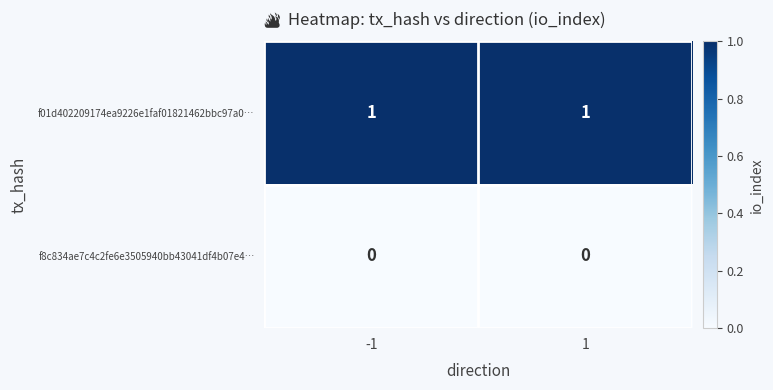

Reading left to right, what are all the values shown in this chart?

f01d402209174ea9226e1faf01821462bbc97a0…: 1	1
f8c834ae7c4c2fe6e3505940bb43041df4b07e4…: 0	0